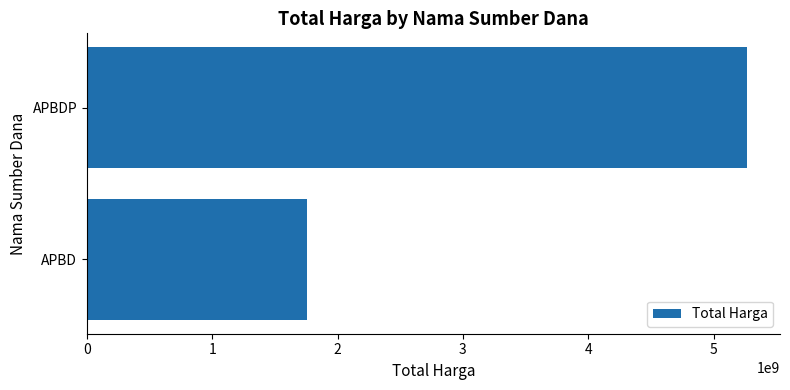

Is it true that the value at APBDP is 7723483263?

False